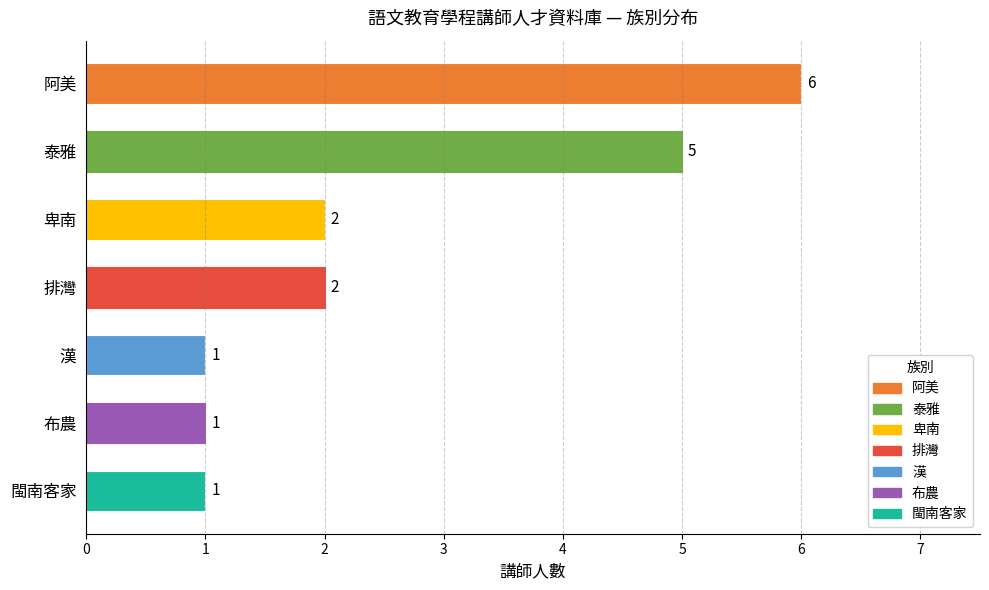

The value at 泰雅 is 5. True or false?

True